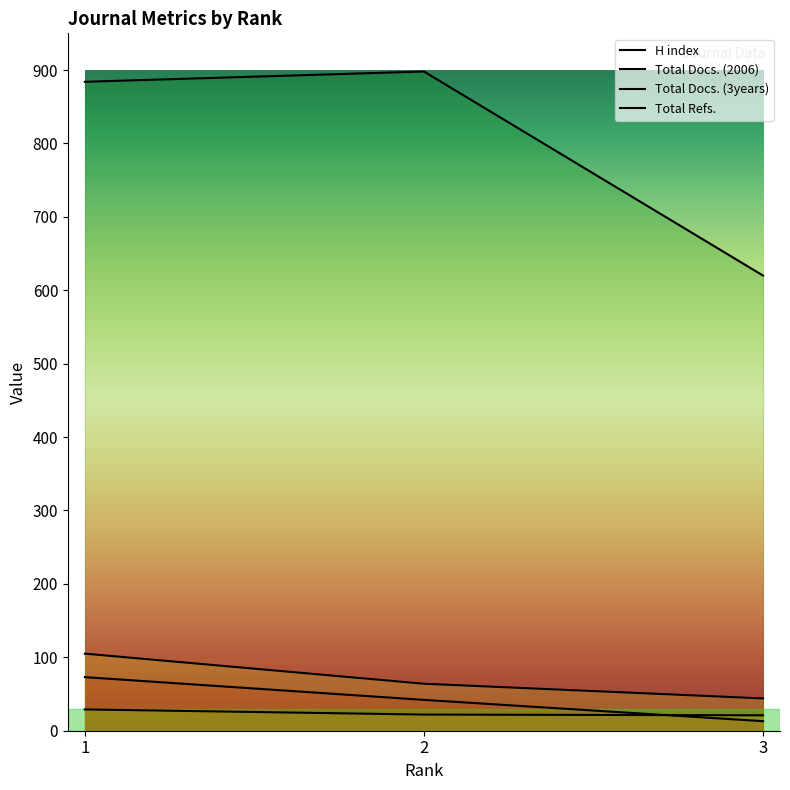

What is the difference between the Total Docs. (3years) values at 3 and 2?

20